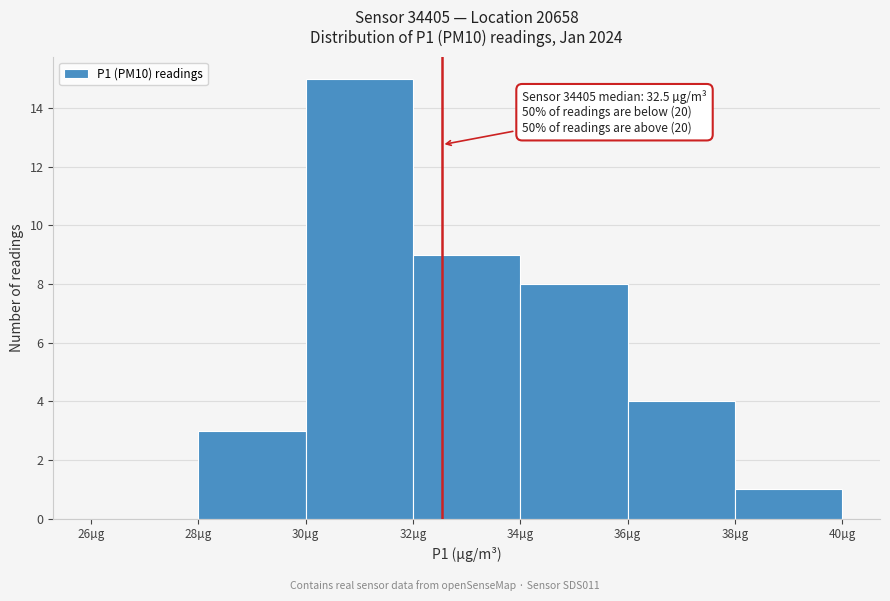

Which range on the x-axis has the tallest bar?

30 to 32